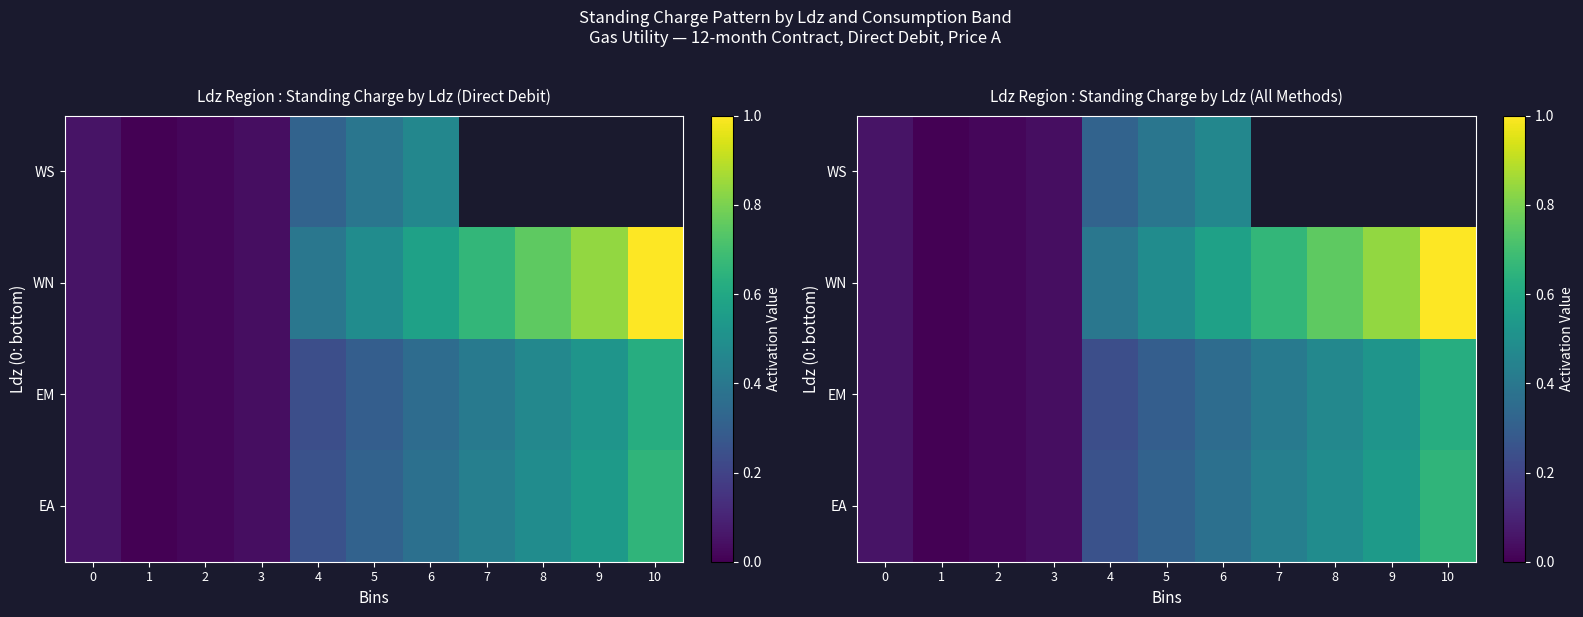

True or false: EM has a value of 0.5 at 5.

False